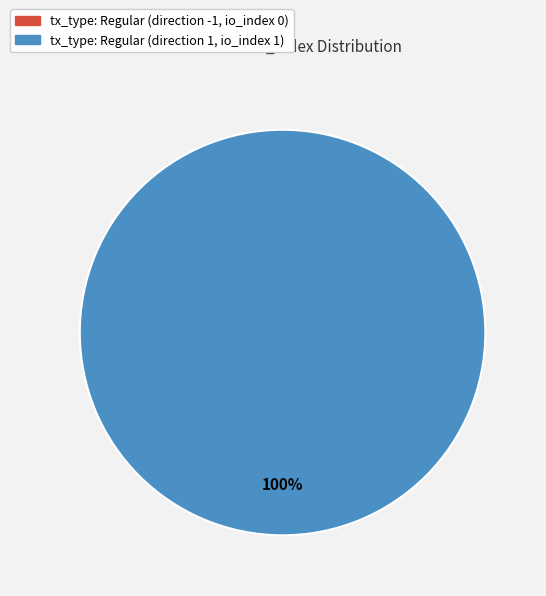

Rank the categories by value from lowest to highest.

tx_type: Regular (direction -1, io_index 0), tx_type: Regular (direction 1, io_index 1)